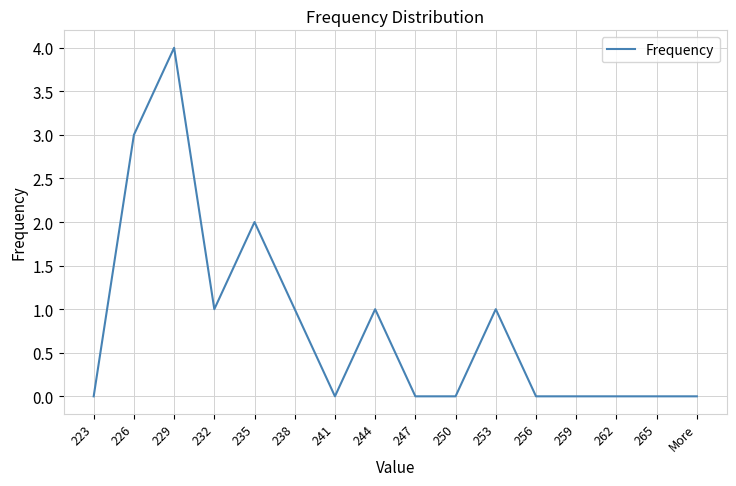

How many series are shown in this chart?

1